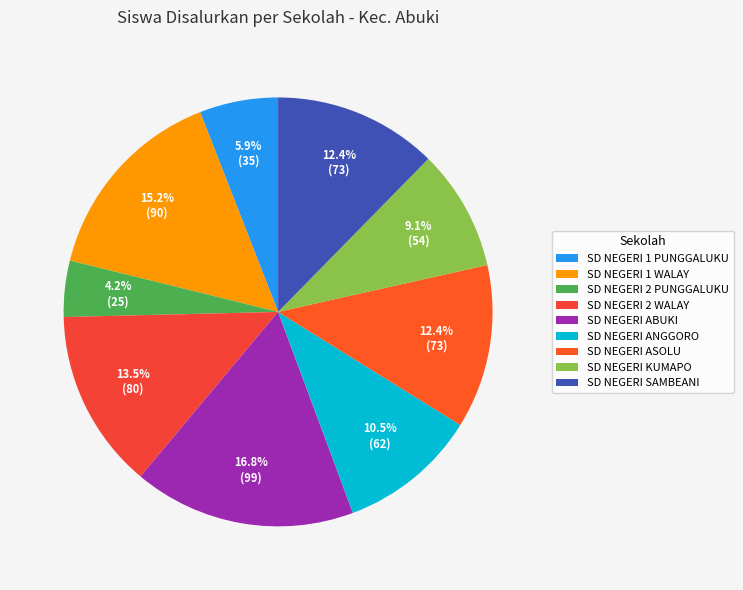

To the nearest percent, what is the combined percentage of SD NEGERI 1 WALAY and SD NEGERI ASOLU?

28%